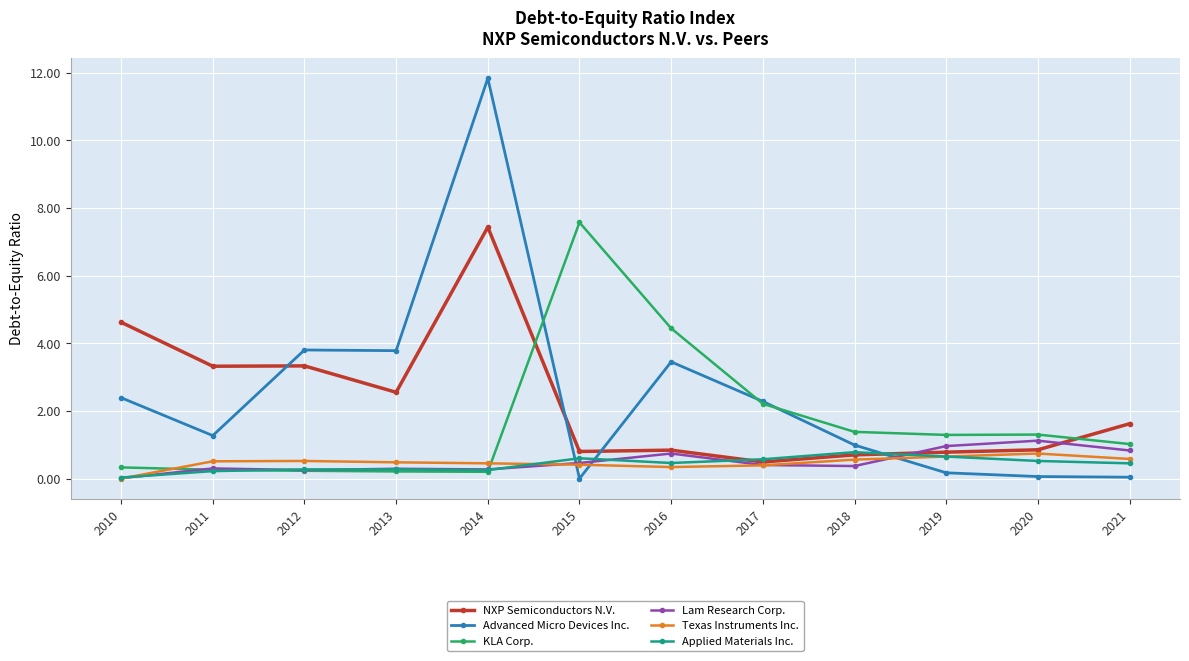

What is the total value across all series at 2010?

7.4